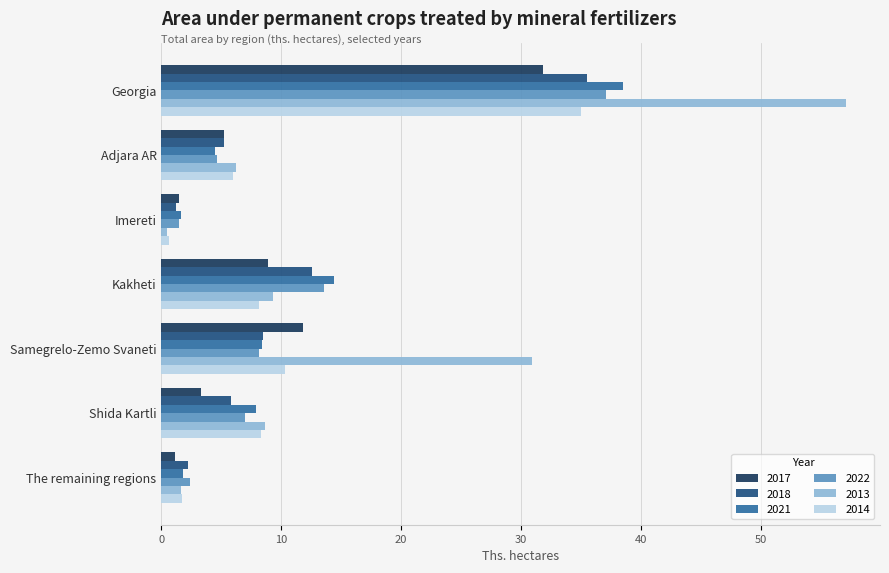

What is the sum of the 2021 values at Shida Kartli and Samegrelo-Zemo Svaneti?

16.3